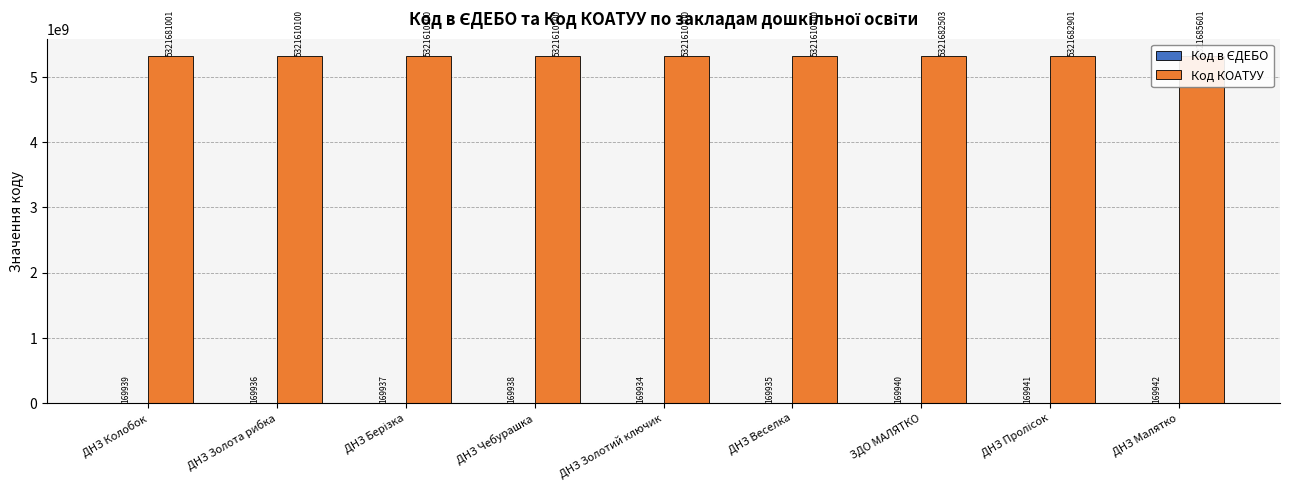

Is it true that Код КОАТУУ equals 2748987305 at ДНЗ Колобок?

False